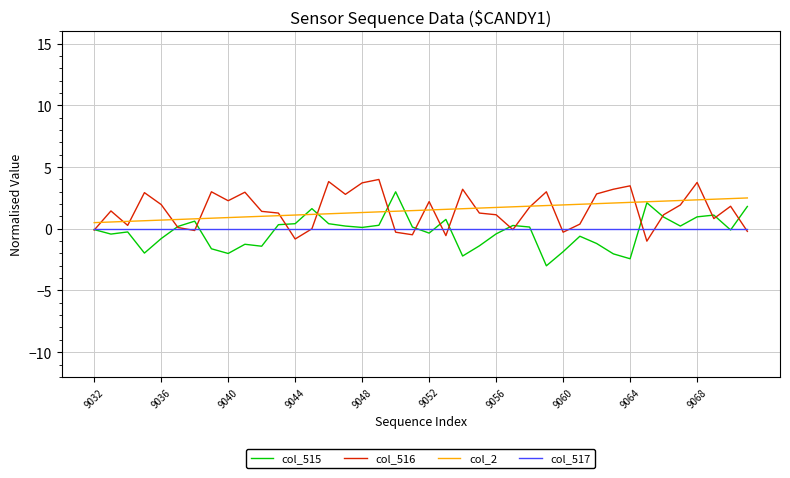

What is the smallest value displayed?

-3.0